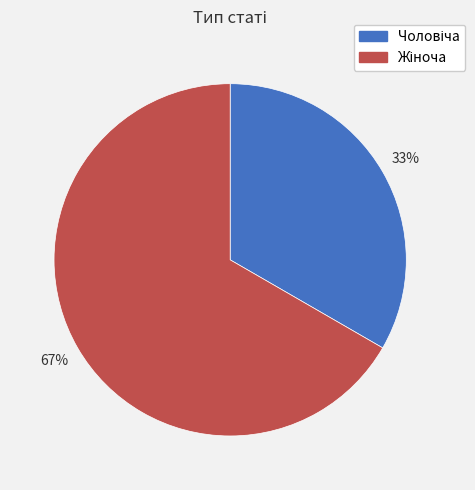

Is there a majority slice in this chart?

Yes